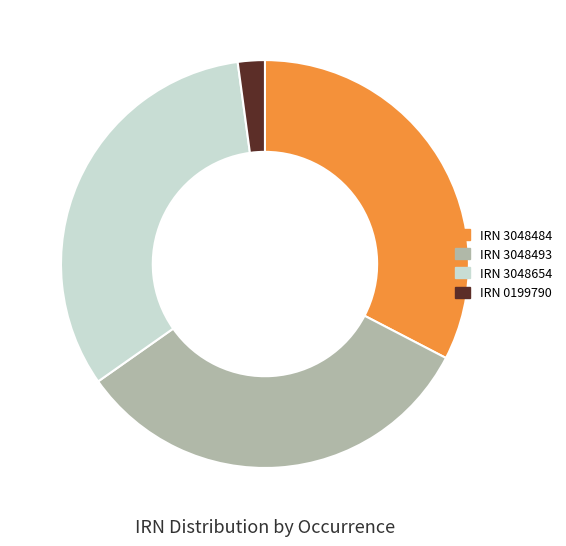

The IRN 3048654 slice represents 39% of the pie. True or false?

False